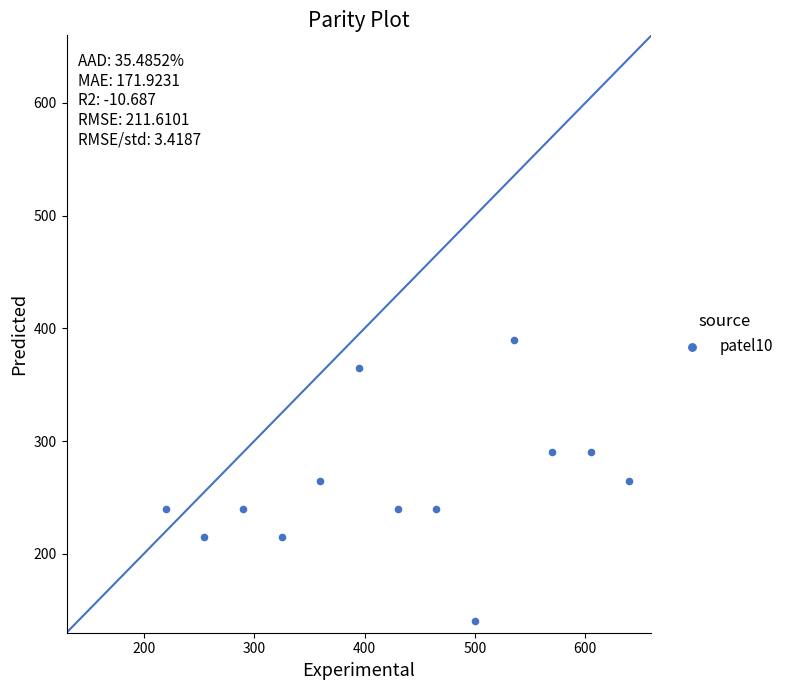

What is the range of Y values (max minus min)?

250